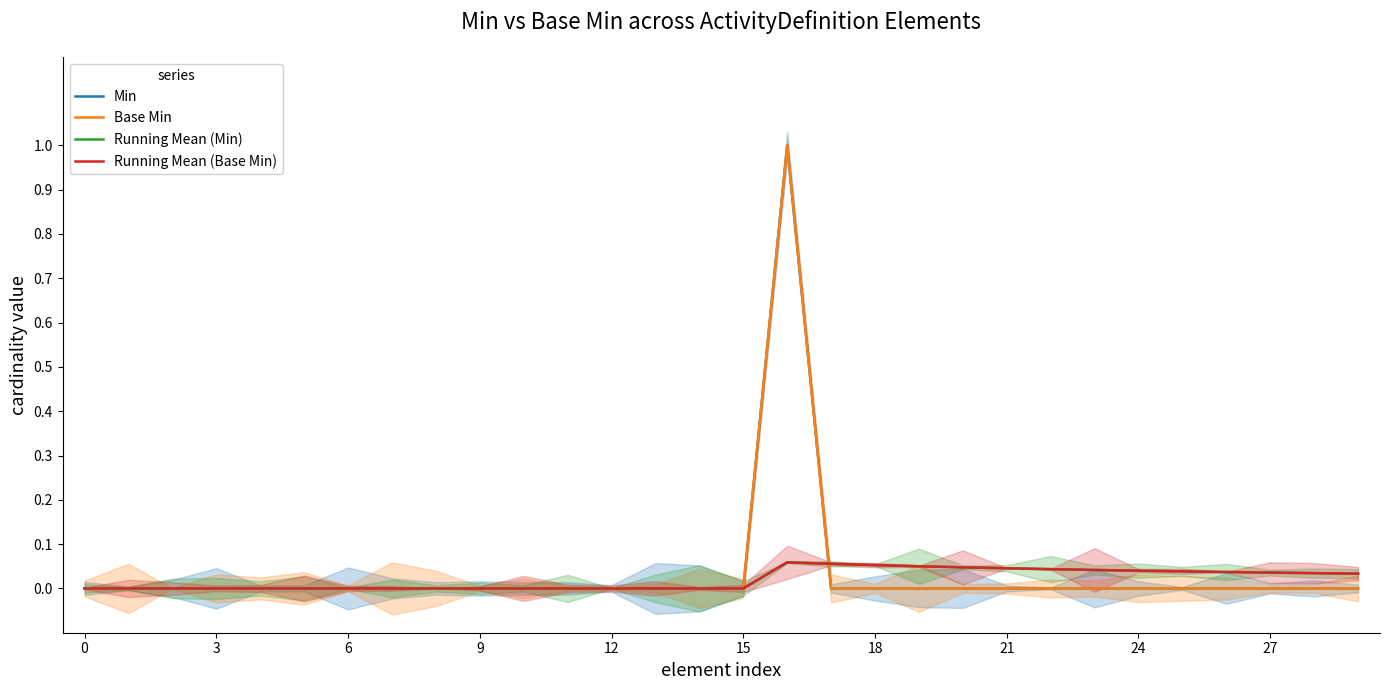

Reading left to right, transcribe all the data shown in this chart.

Min: 0.0	0.0	0.0	0.0	0.0	0.0	0.0	0.0	0.0	0.0	0.0	0.0	0.0	0.0	0.0	0.0	1.0	0.0	0.0	0.0	0.0	0.0	0.0	0.0	0.0	0.0	0.0	0.0	0.0	0.0
Base Min: 0.0	0.0	0.0	0.0	0.0	0.0	0.0	0.0	0.0	0.0	0.0	0.0	0.0	0.0	0.0	0.0	1.0	0.0	0.0	0.0	0.0	0.0	0.0	0.0	0.0	0.0	0.0	0.0	0.0	0.0
Running Mean (Min): 0.0	0.0	0.0	0.0	0.0	0.0	0.0	0.0	0.0	0.0	0.0	0.0	0.0	0.0	0.0	0.0	0.1	0.1	0.1	0.1	0.0	0.0	0.0	0.0	0.0	0.0	0.0	0.0	0.0	0.0
Running Mean (Base Min): 0.0	0.0	0.0	0.0	0.0	0.0	0.0	0.0	0.0	0.0	0.0	0.0	0.0	0.0	0.0	0.0	0.1	0.1	0.1	0.1	0.0	0.0	0.0	0.0	0.0	0.0	0.0	0.0	0.0	0.0